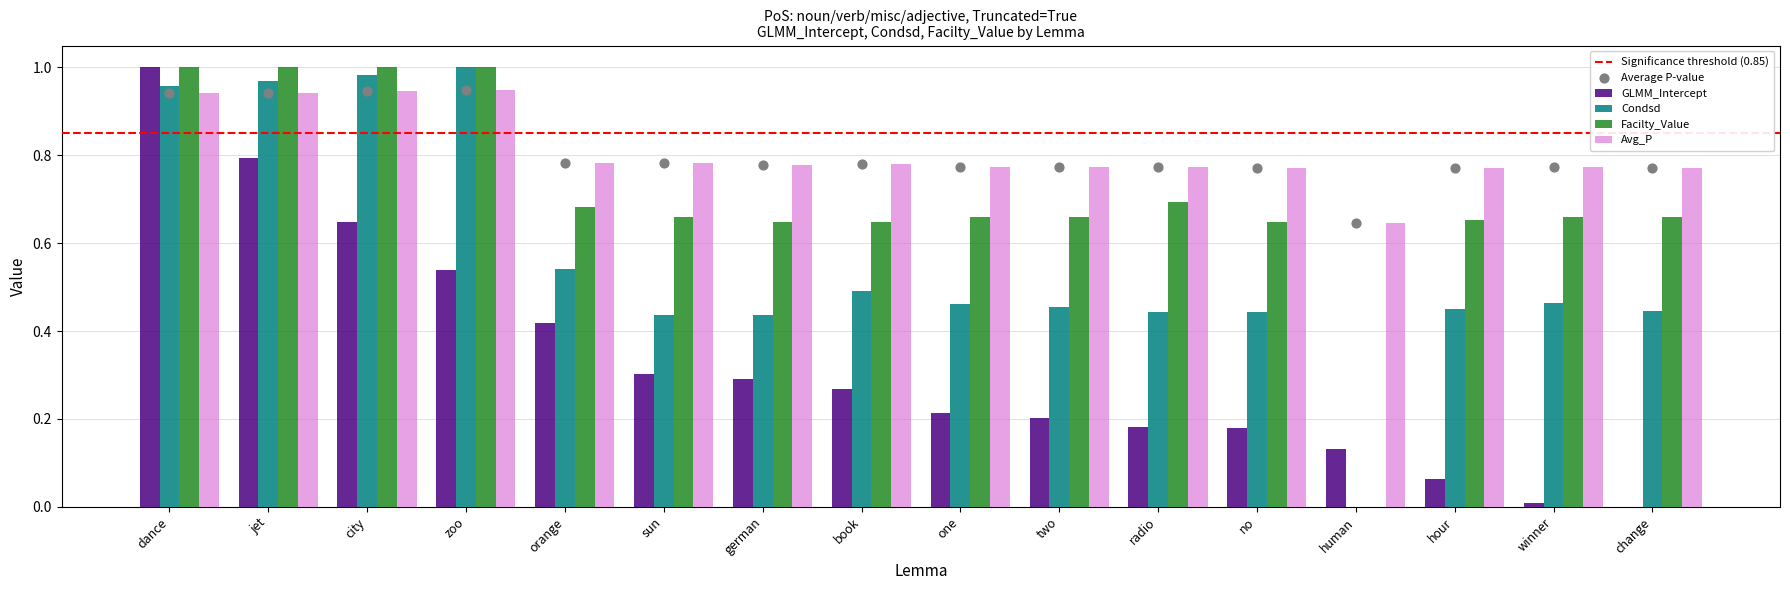

At how many categories does at least one series exceed 0?

16